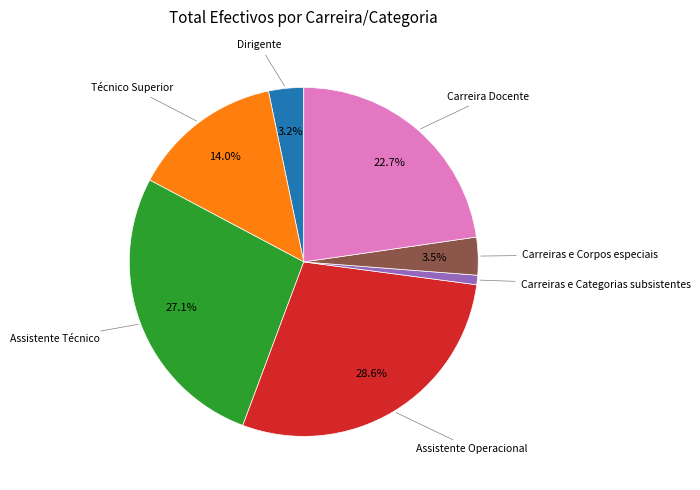

Is there any slice that represents more than half of the pie?

No